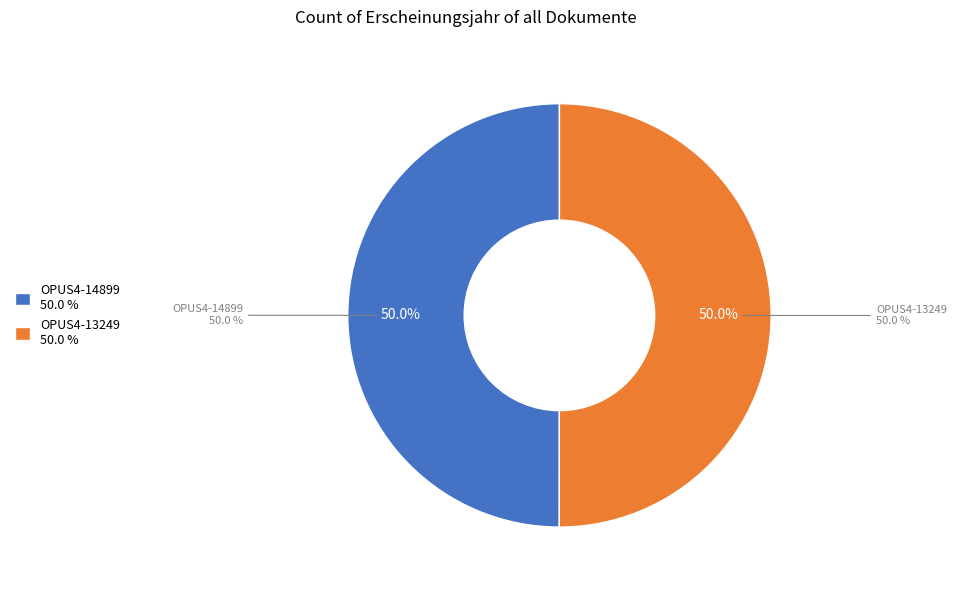

What percentage do OPUS4-14899 and OPUS4-13249 together represent?

100.0%